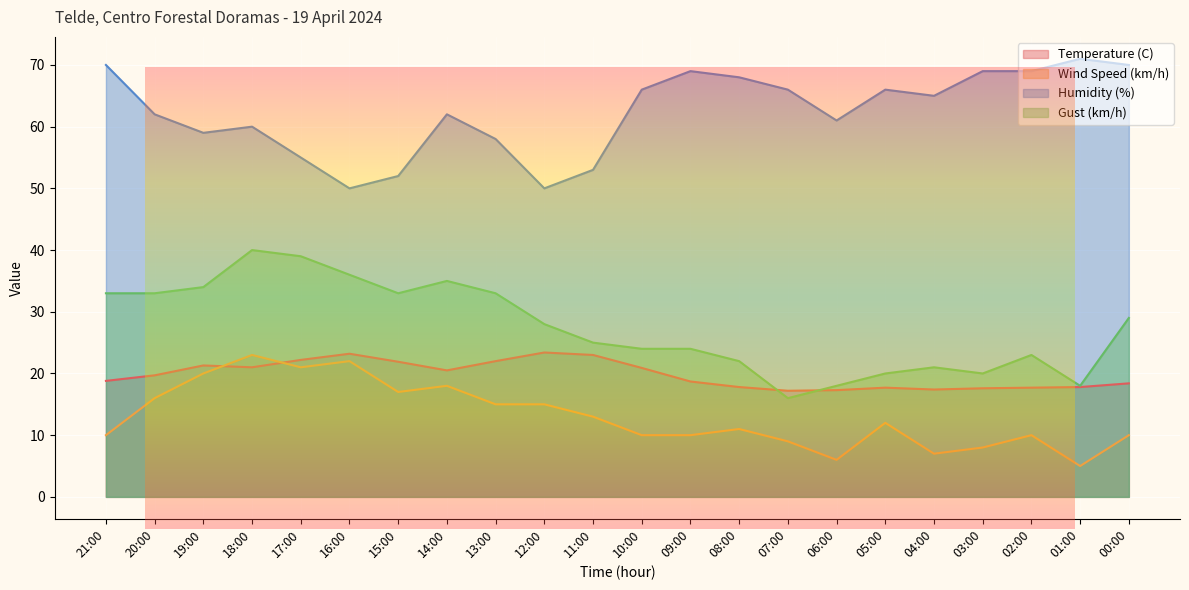

True or false: Gust (km/h) has a value of 13.8 at 05:00.

False